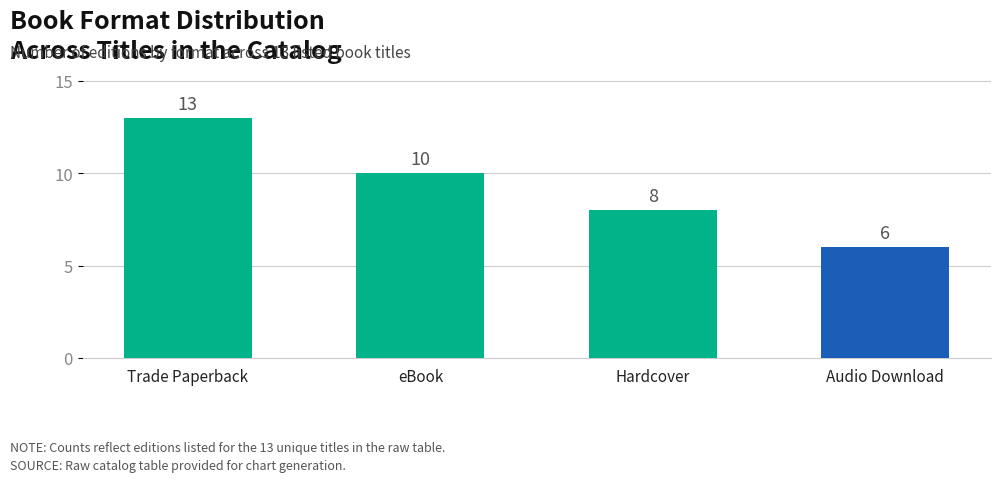

Reading left to right, extract all data points from this chart.

13	10	8	6